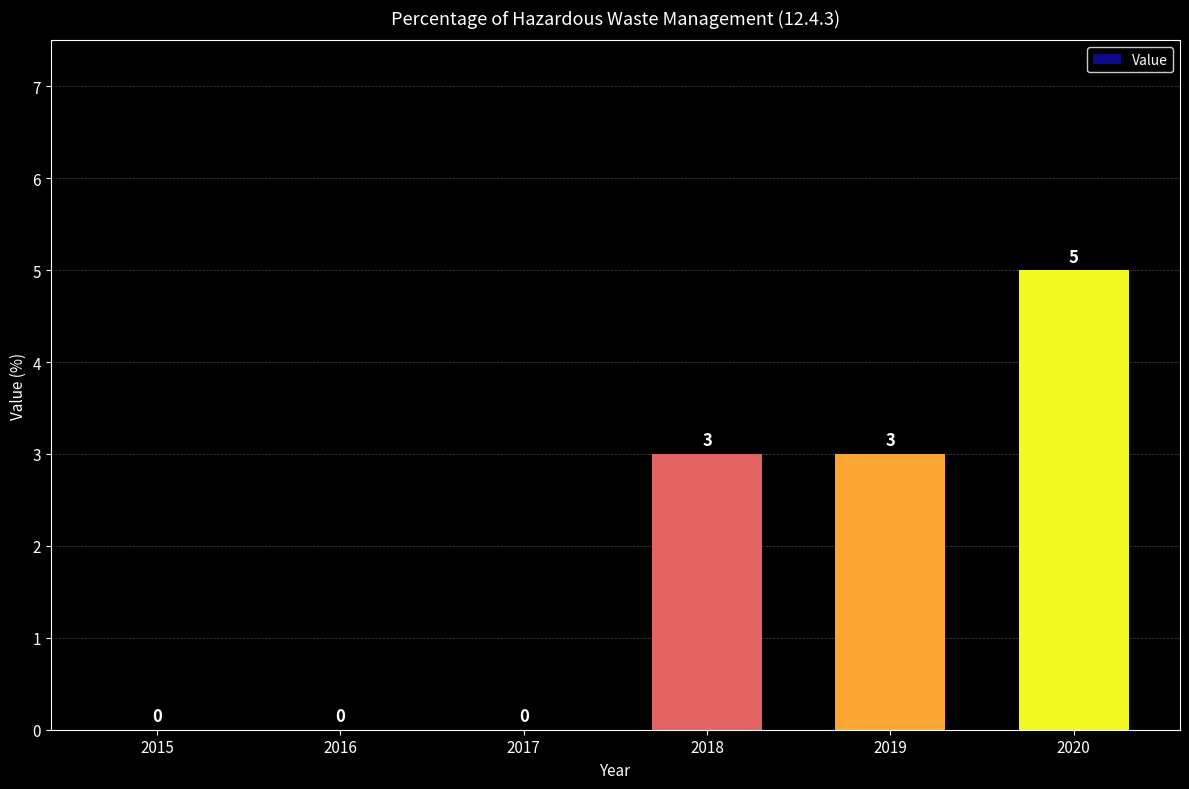

Is it true that the value at 2016 is 0?

True